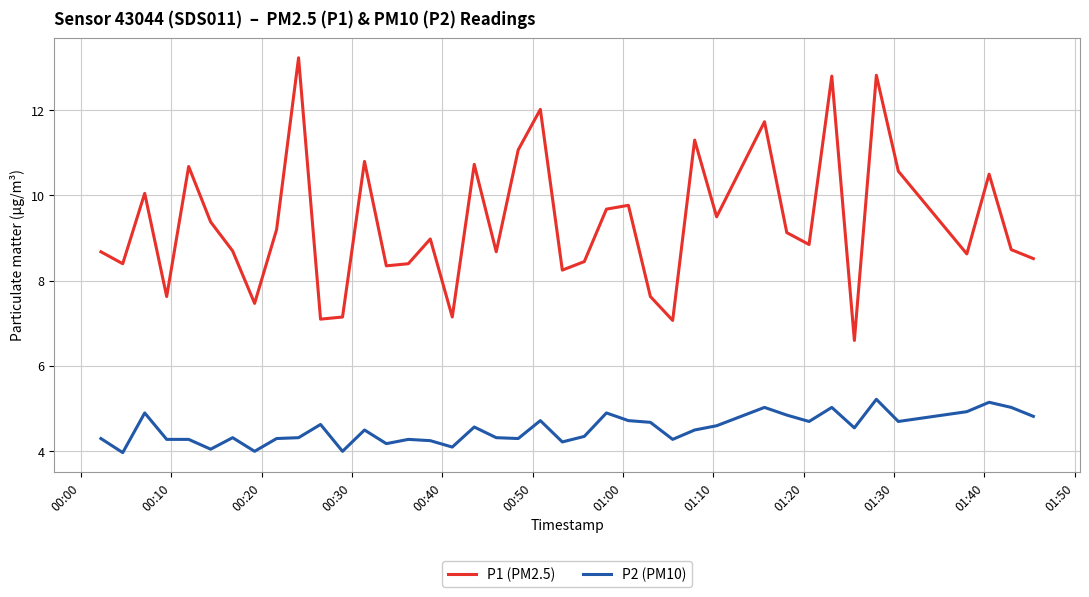

Which series has the widest spread of values?

P1 (PM2.5)